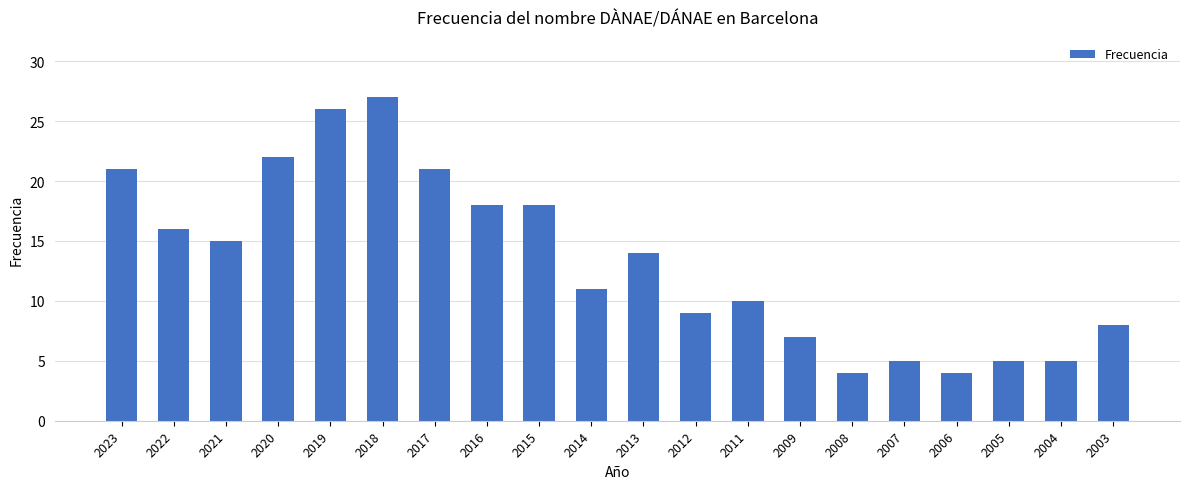

Which label corresponds to the largest value in the chart?

2018